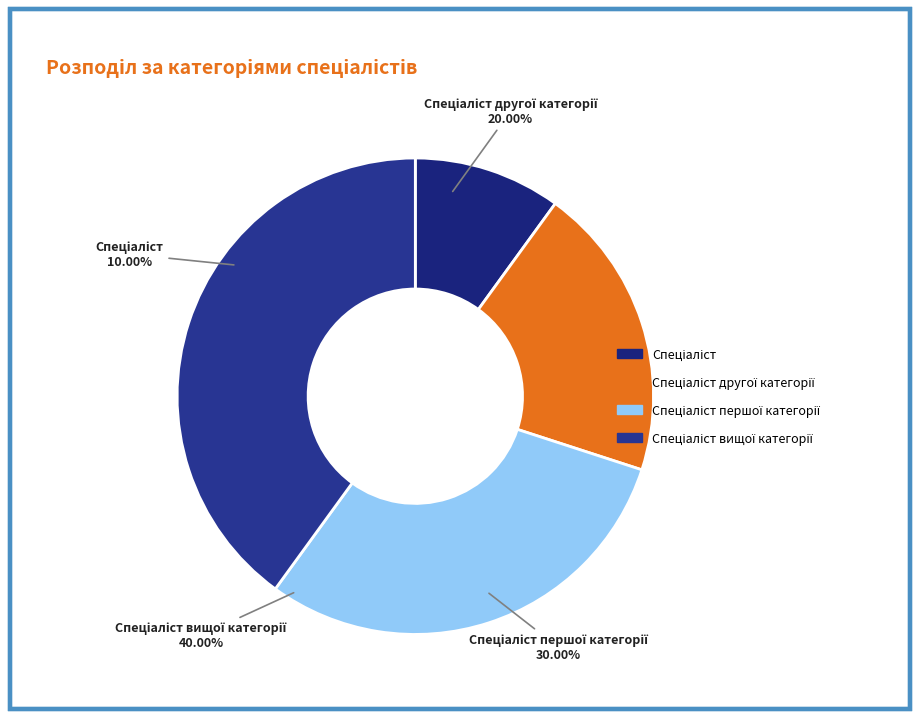

Which slice is the smallest?

Спеціаліст